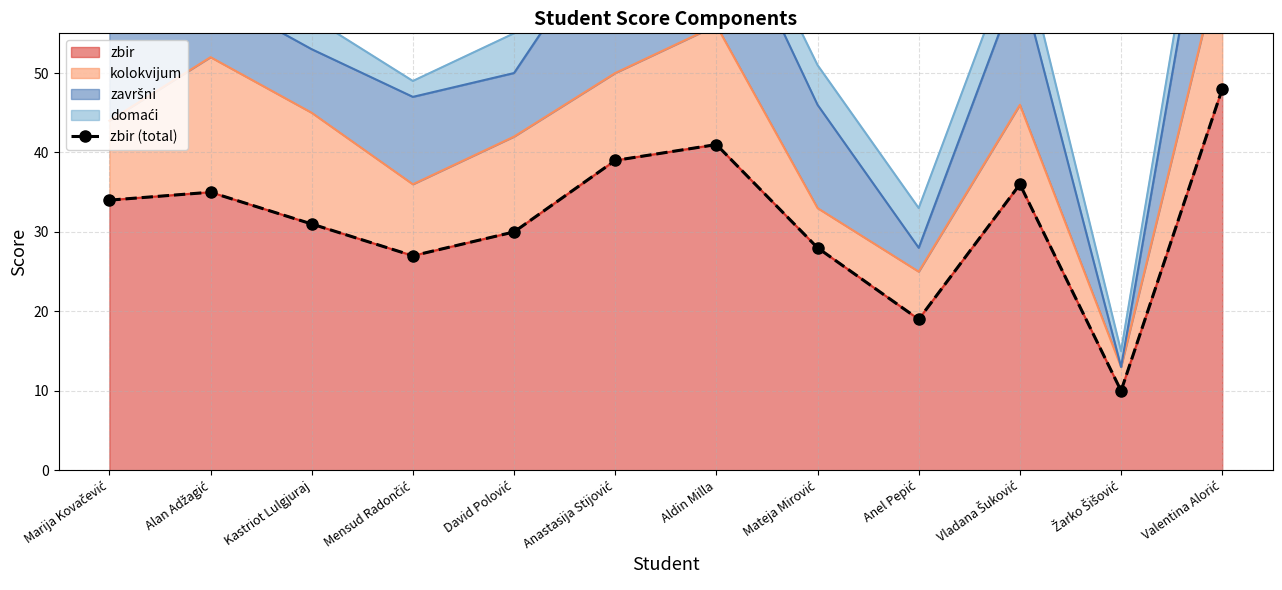

What position from the left is Valentina Alorić?

12